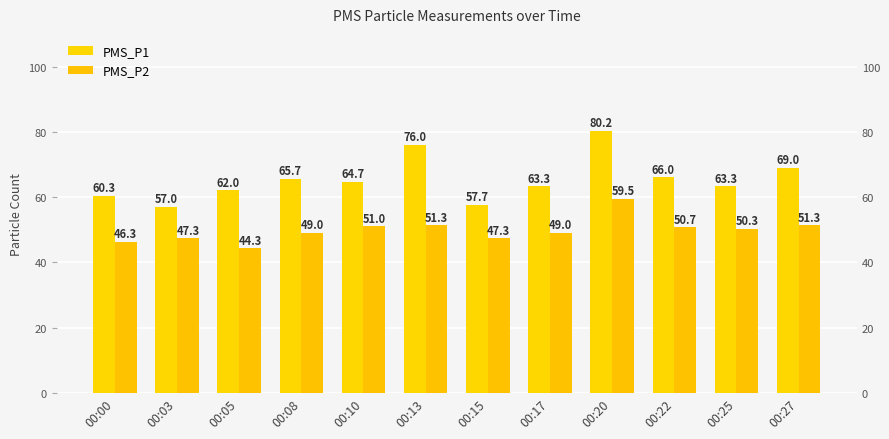

Rank the categories by PMS_P1 value from highest to lowest.

00:20, 00:13, 00:27, 00:22, 00:08, 00:10, 00:17, 00:25, 00:05, 00:00, 00:15, 00:03